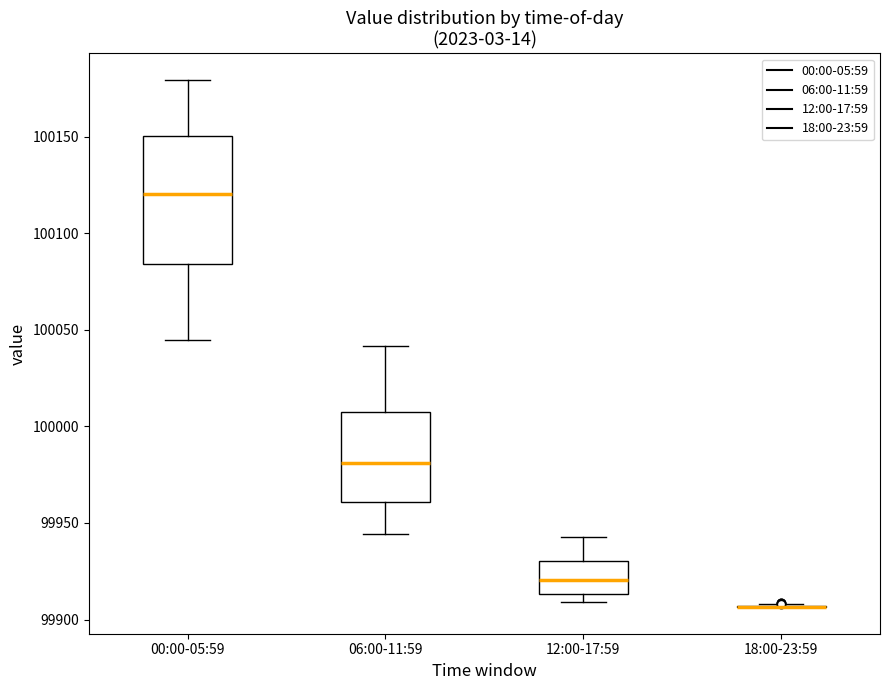

Comparing the boxes themselves (not the whiskers), which one is the tallest?

00:00-05:59